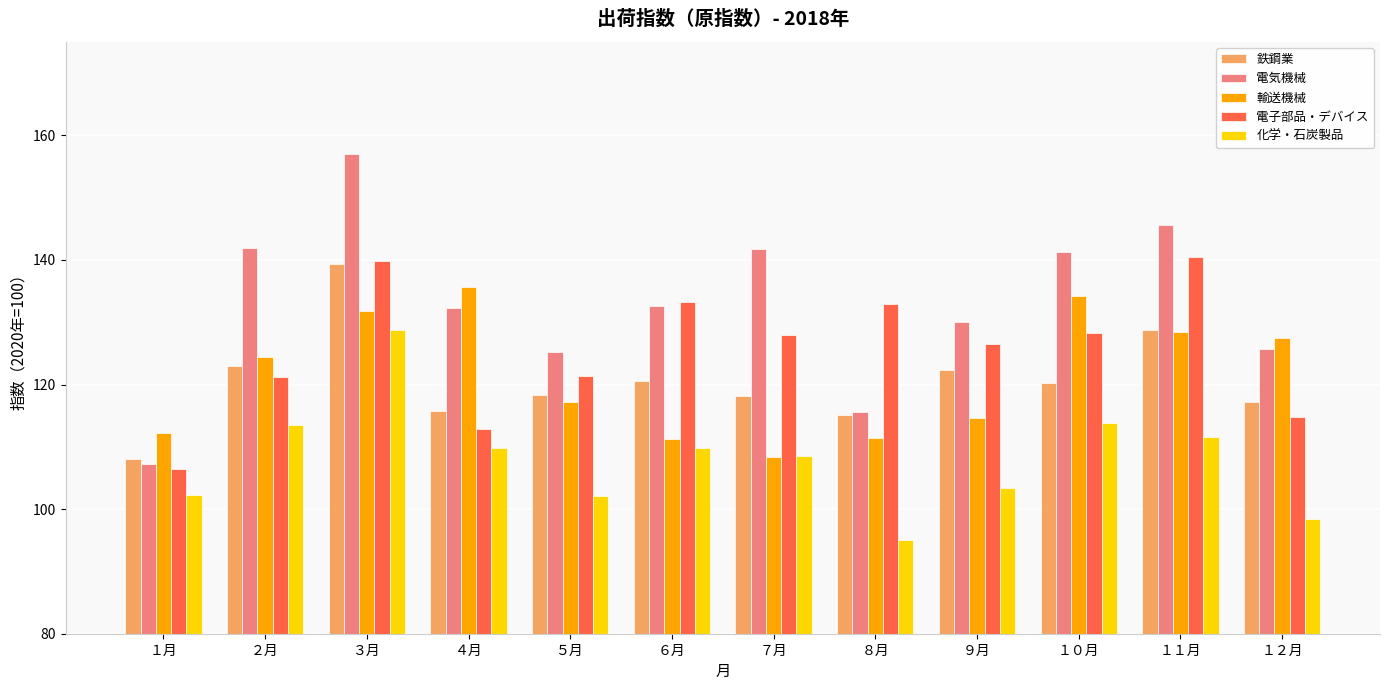

What position from the right is ４月?

9